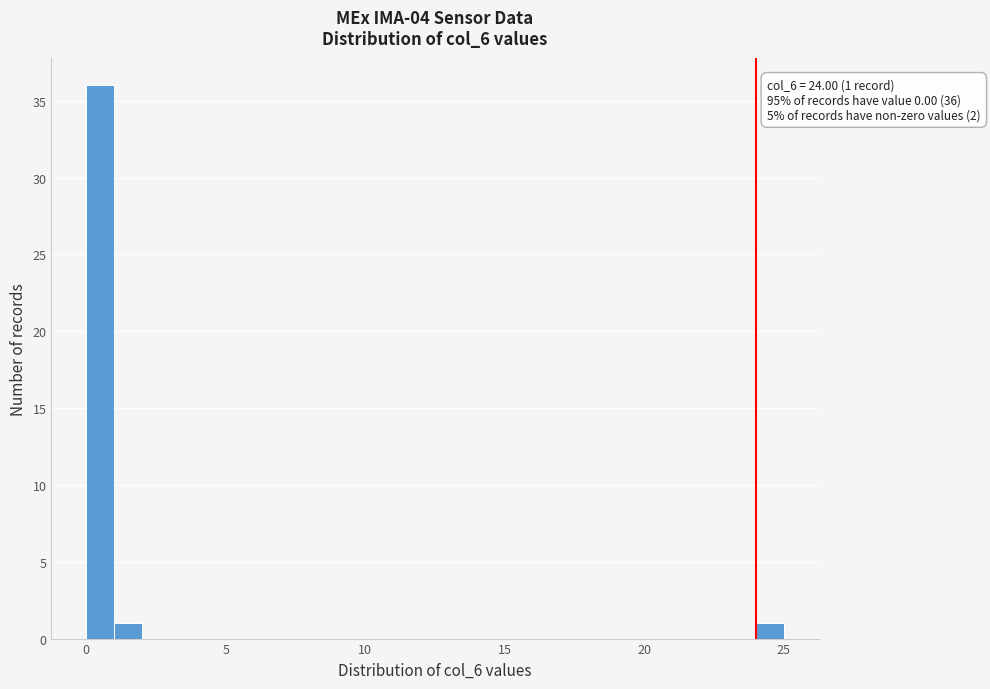

Read against the x-axis, roughly where is the centre of the tallest bar?

0.5